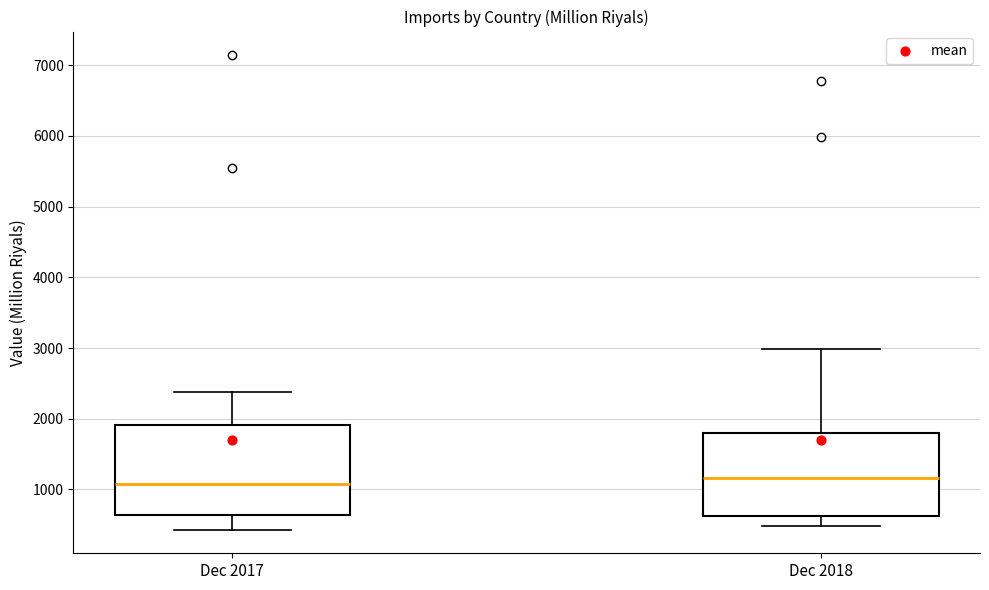

Reading left to right, read every box against the y-axis: the position of its median line, the range the box covers, and the ends of its whiskers. The values are not printed on the chart, so give them approximately, as read against the axis.

Dec 2017: median 1100, box 600 to 1900, whiskers 400 to 2400
Dec 2018: median 1200, box 600 to 1800, whiskers 500 to 3000